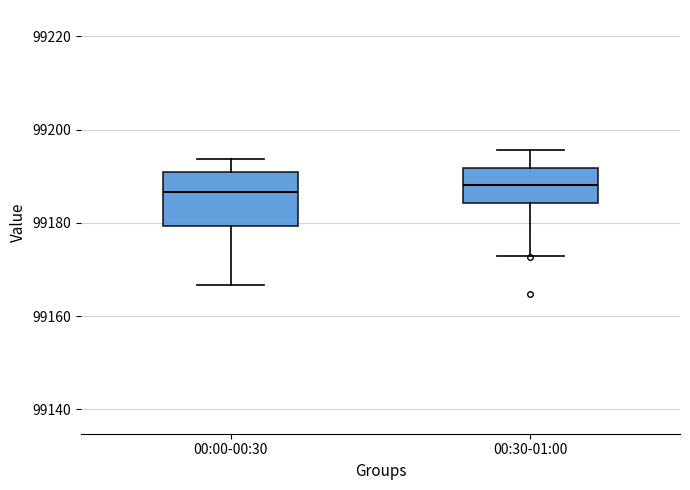

Where does the upper whisker of the box for 00:30-01:00 end on the y-axis? The values are not printed on the chart, so give them approximately, as read against the axis.

99196